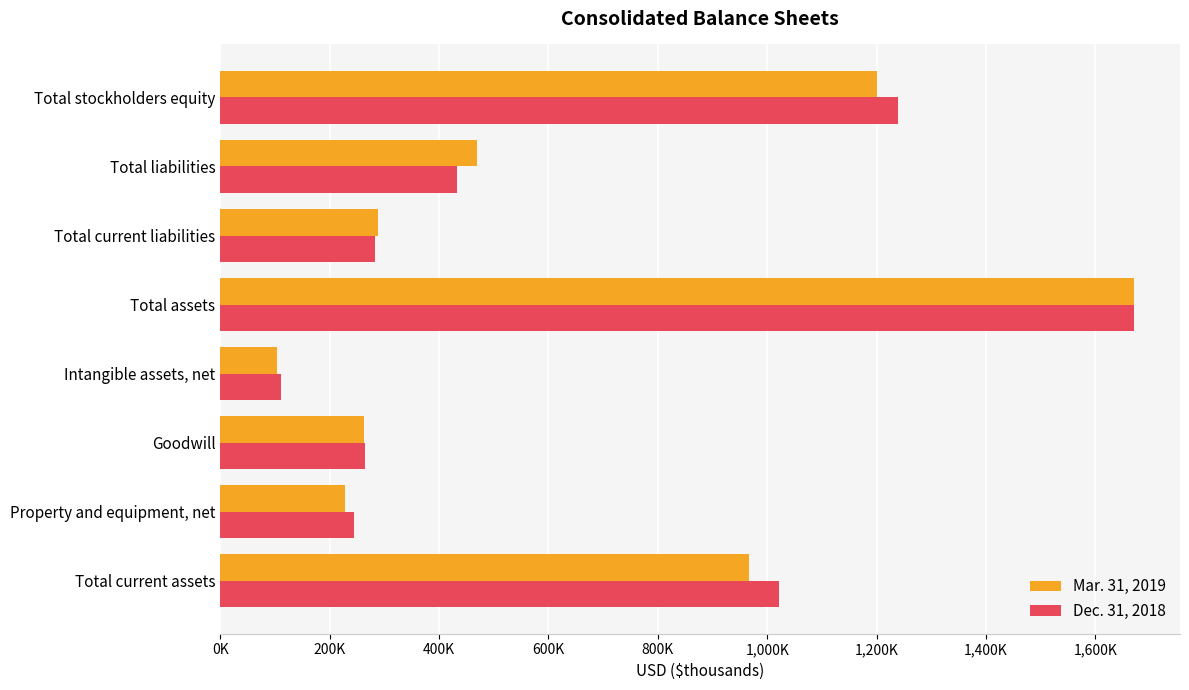

What position from the left is Total current assets?

1